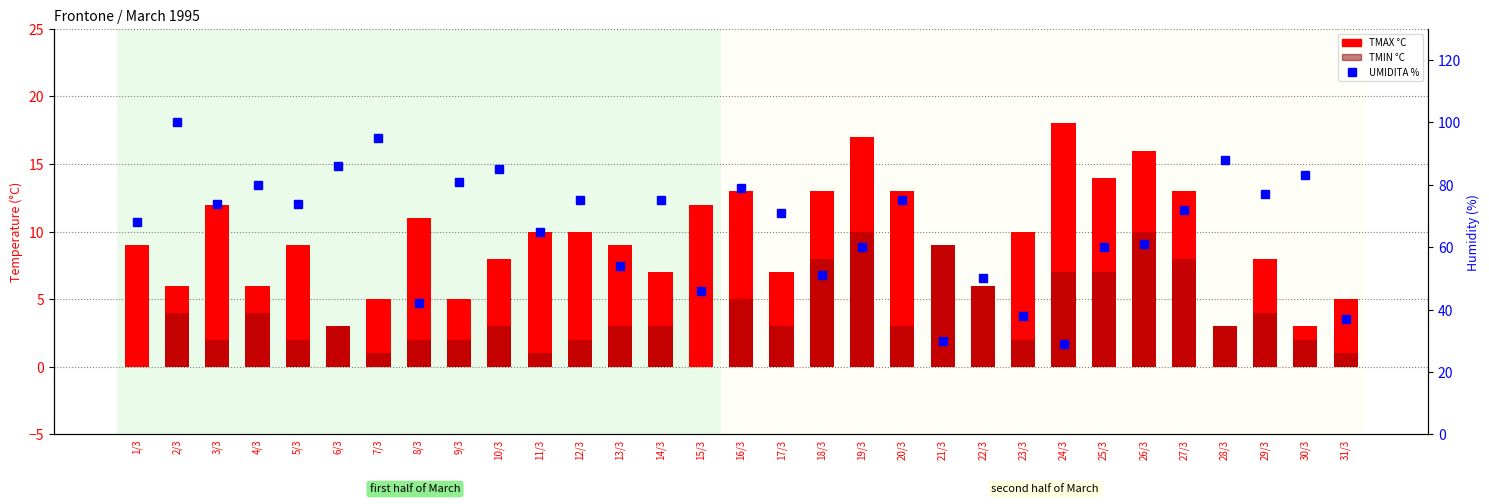

What is the label of the 28th bar from the left?

28/3